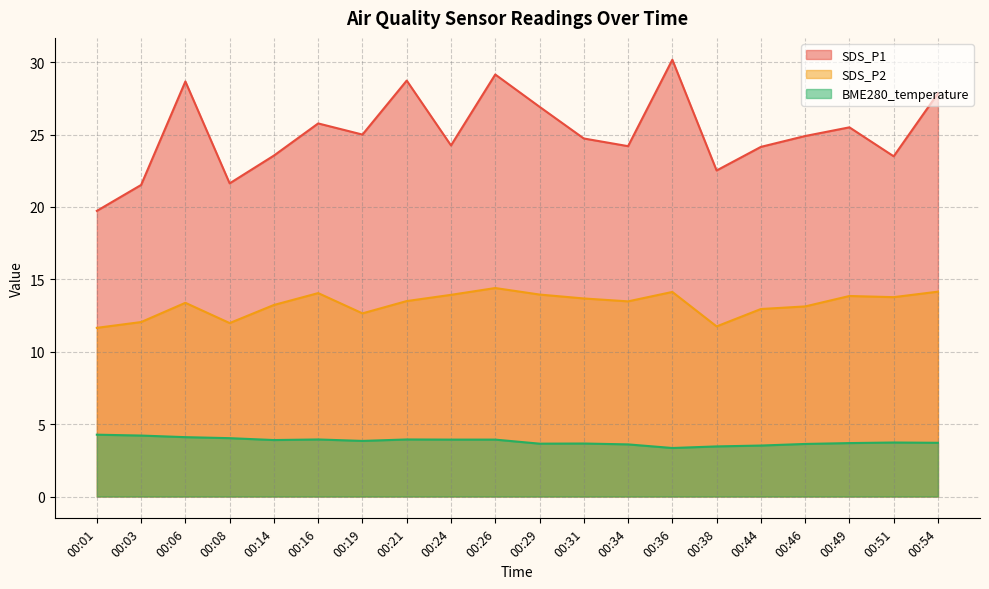

List the series in order of their peak value, lowest first.

BME280_temperature, SDS_P2, SDS_P1